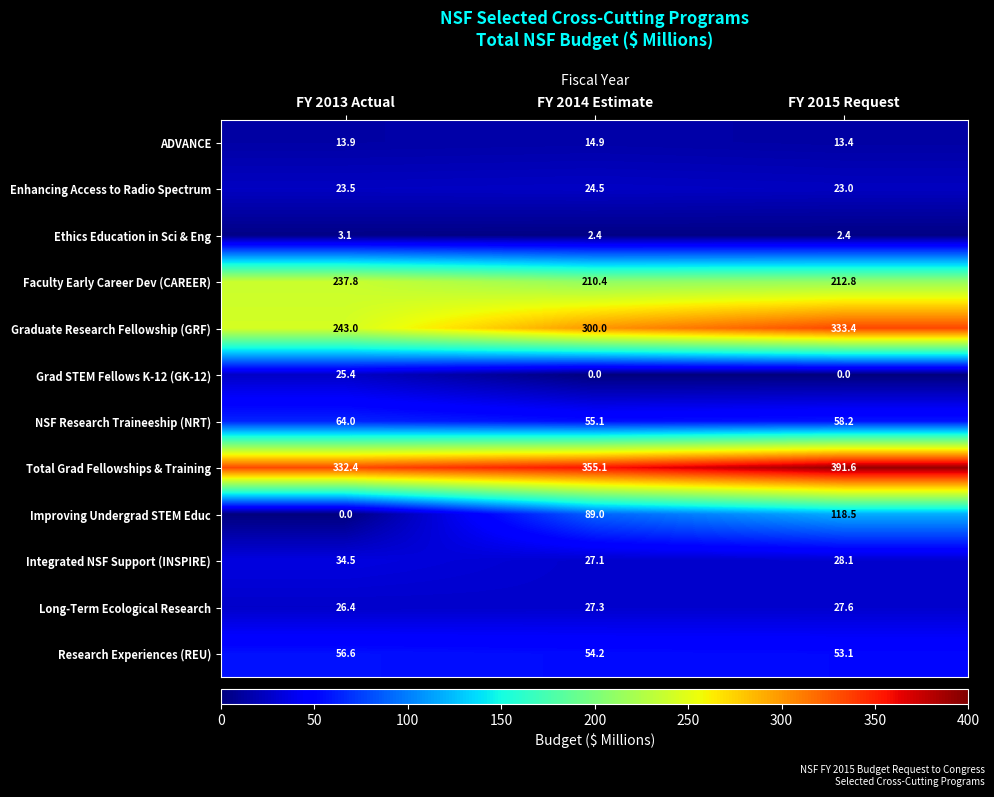

List the labels in order of Research Experiences (REU) value, smallest first.

FY 2015 Request, FY 2014 Estimate, FY 2013 Actual